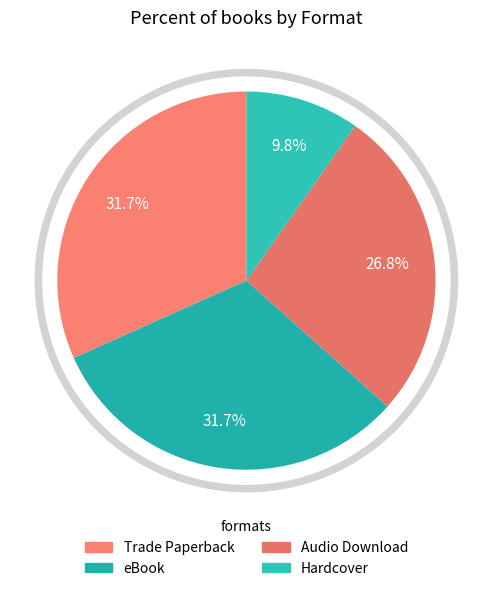

Is it true that Audio Download is 27% of the pie?

True